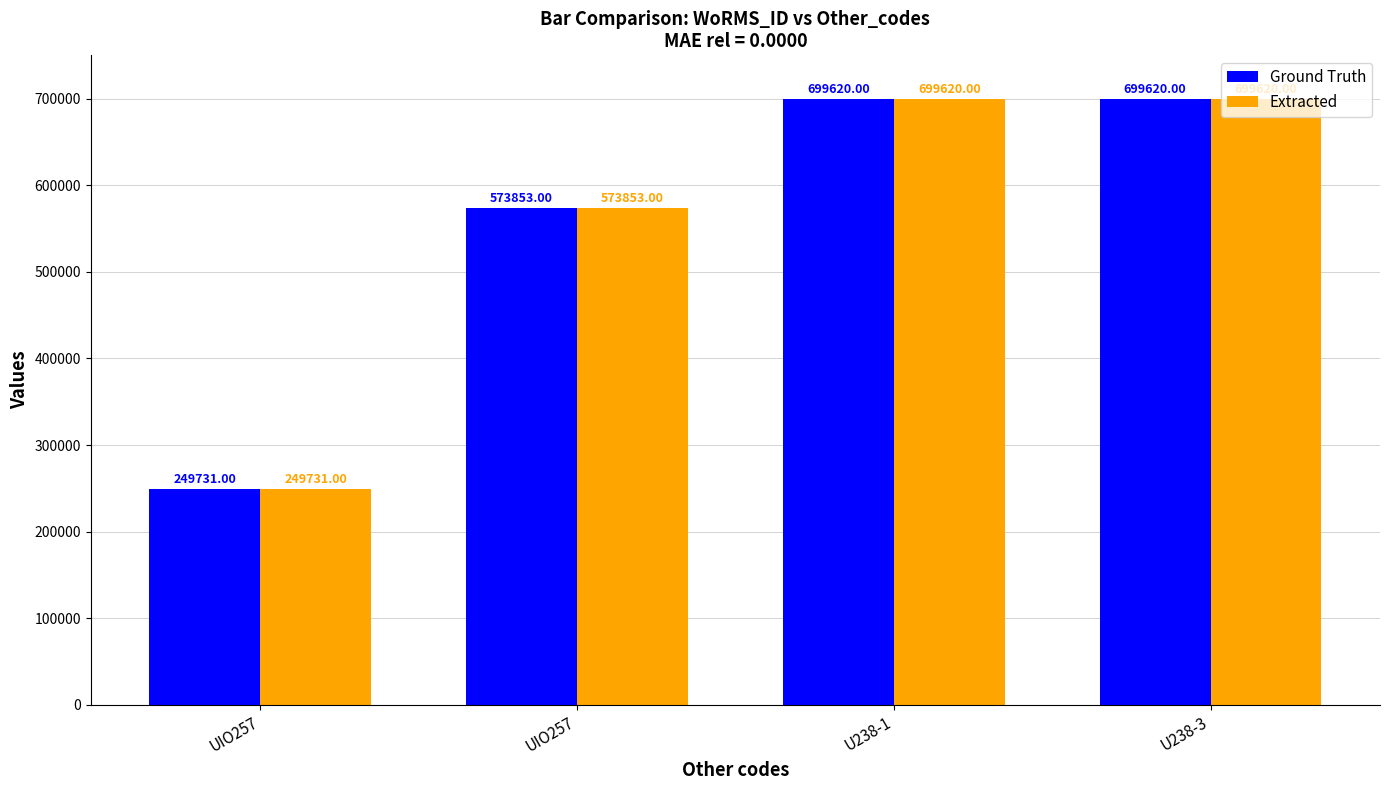

Count the Ground Truth values in the range 573853 to 699620.

3